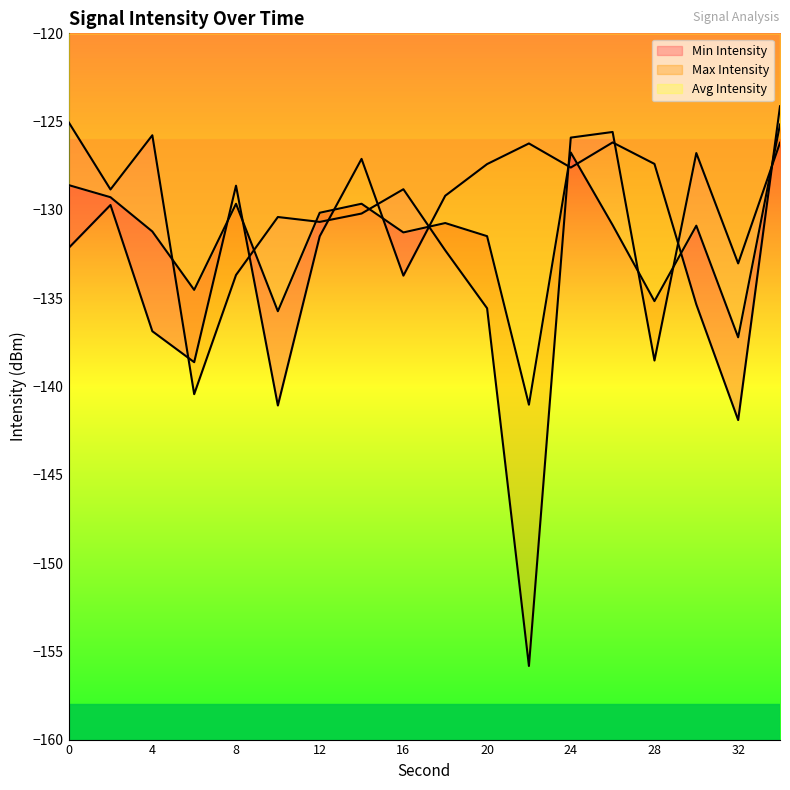

The Min Intensity series shows -47.4 at 32. True or false?

False